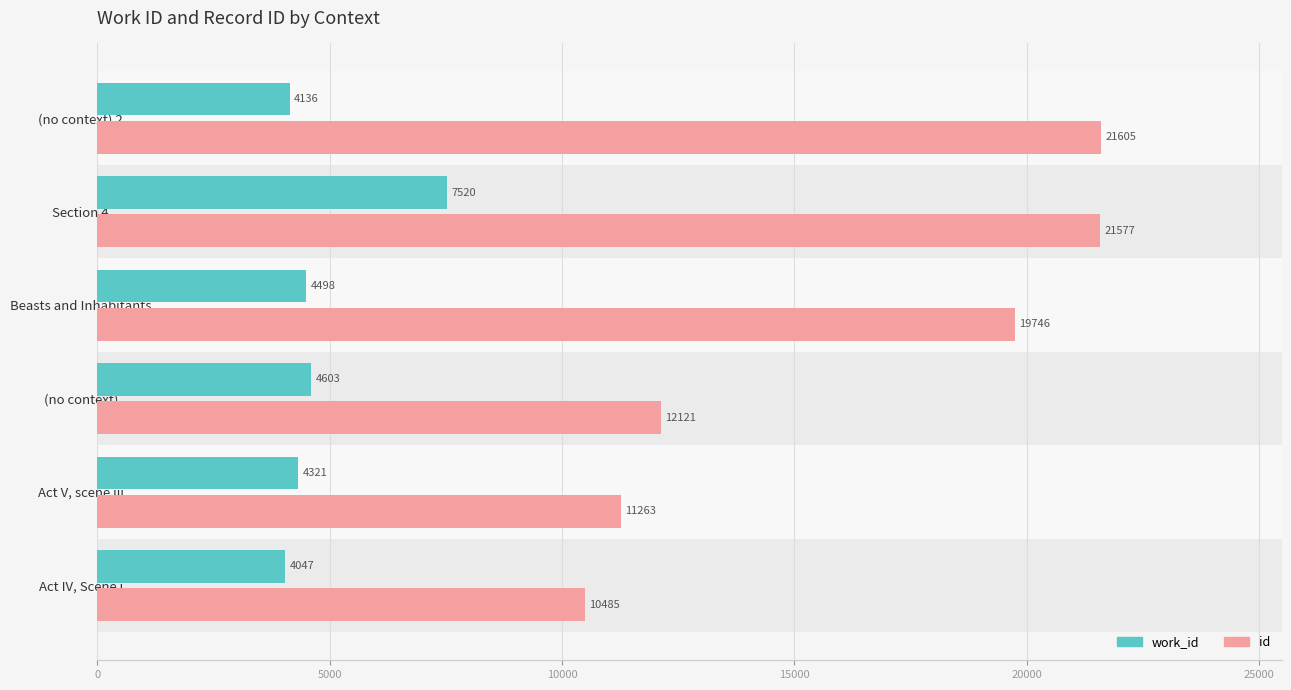

What is the value of the work_id bar at the 1st from the left?

4047